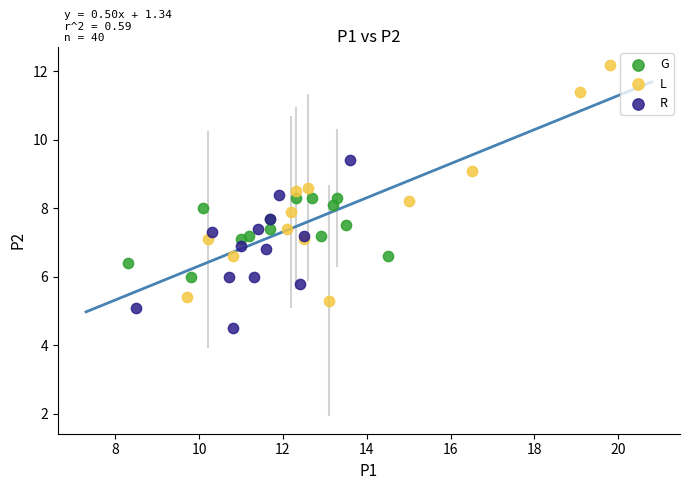

Which series reaches the maximum Y coordinate?

L